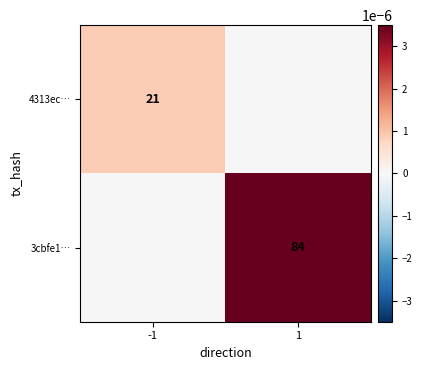

Count the number of categories in the chart.

2